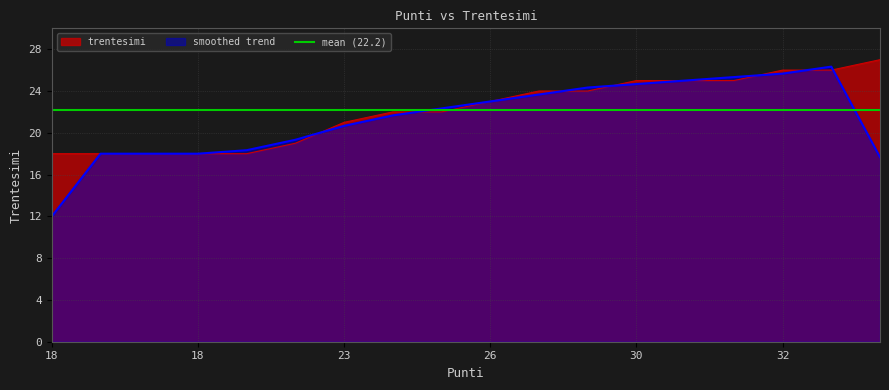

What is the smallest value displayed?

18